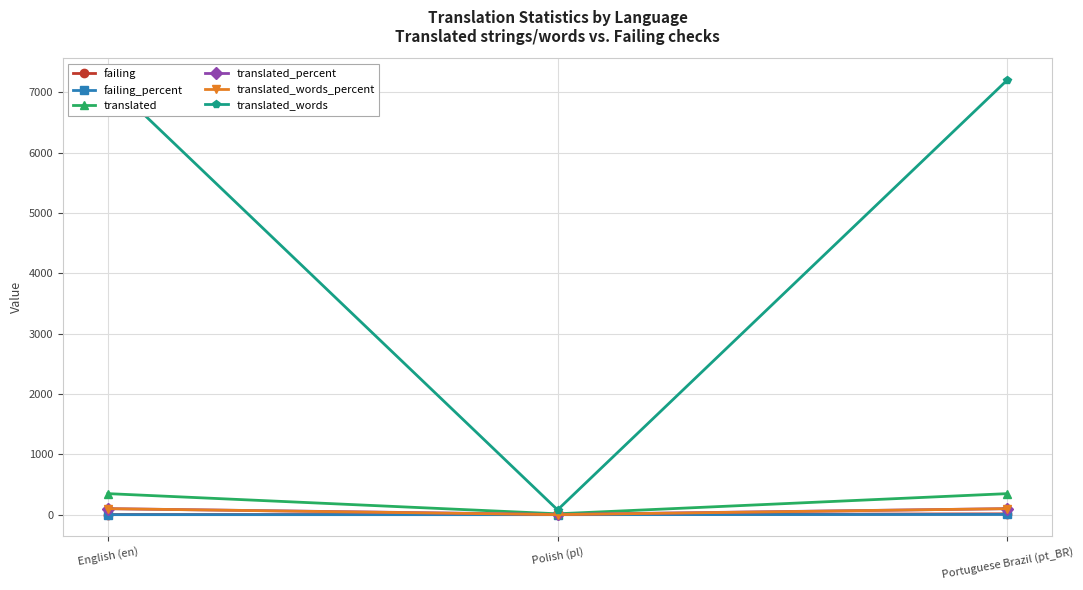

What is the sum of the failing_percent values at Portuguese Brazil (pt_BR) and English (en)?

4.8